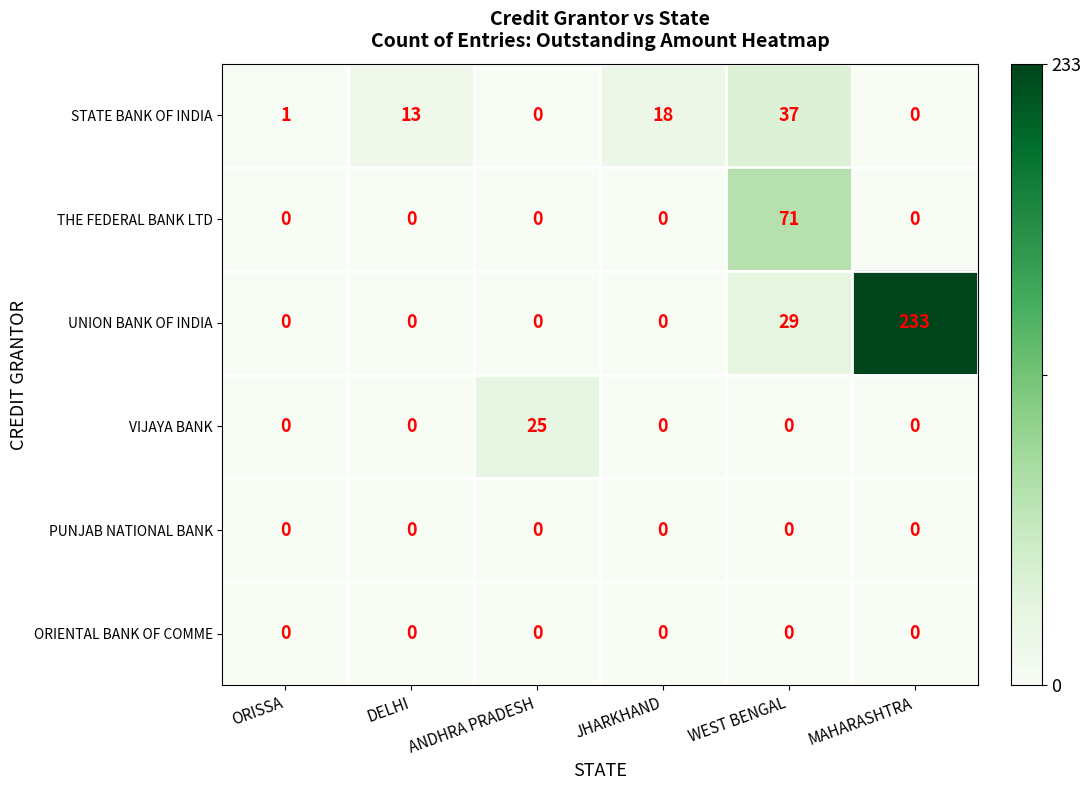

Which series changed the most between DELHI and ANDHRA PRADESH?

VIJAYA BANK